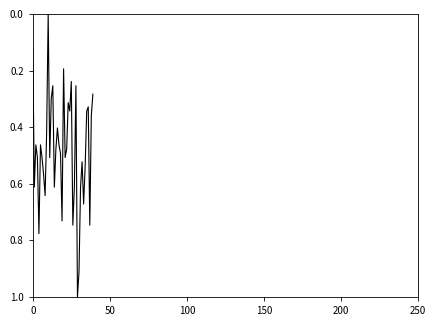

What is the greatest value displayed?

1.0